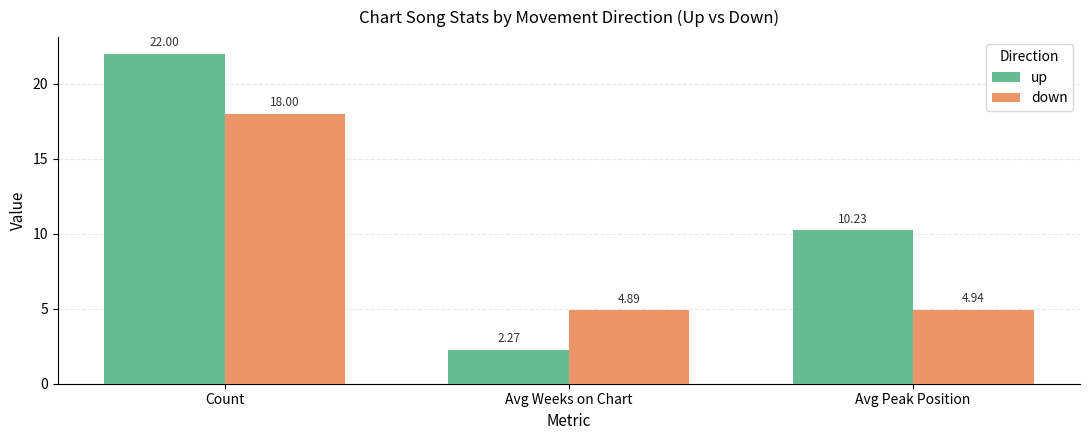

Where is down nearest to the value 11?

Avg Peak Position